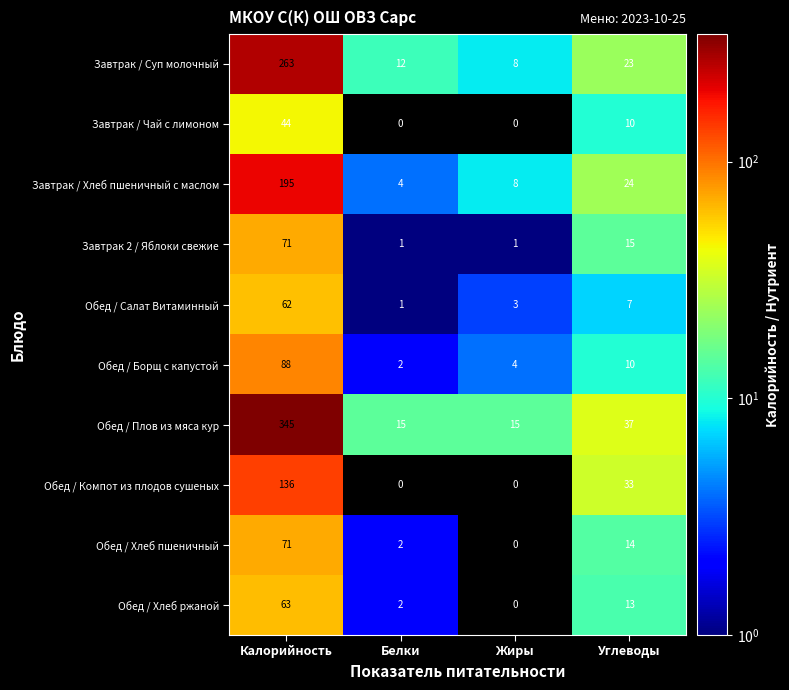

Is the value of Завтрак 2 / Яблоки свежие at Жиры greater than the value of Завтрак / Хлеб пшеничный с маслом at Калорийность?

No